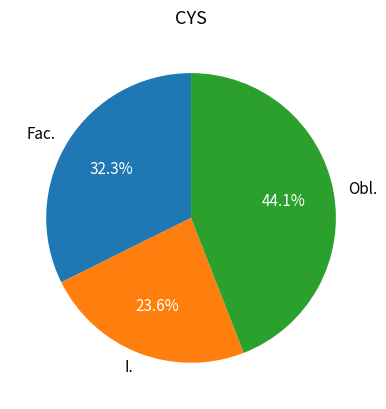

Rank the categories by value from lowest to highest.

I., Fac., Obl.